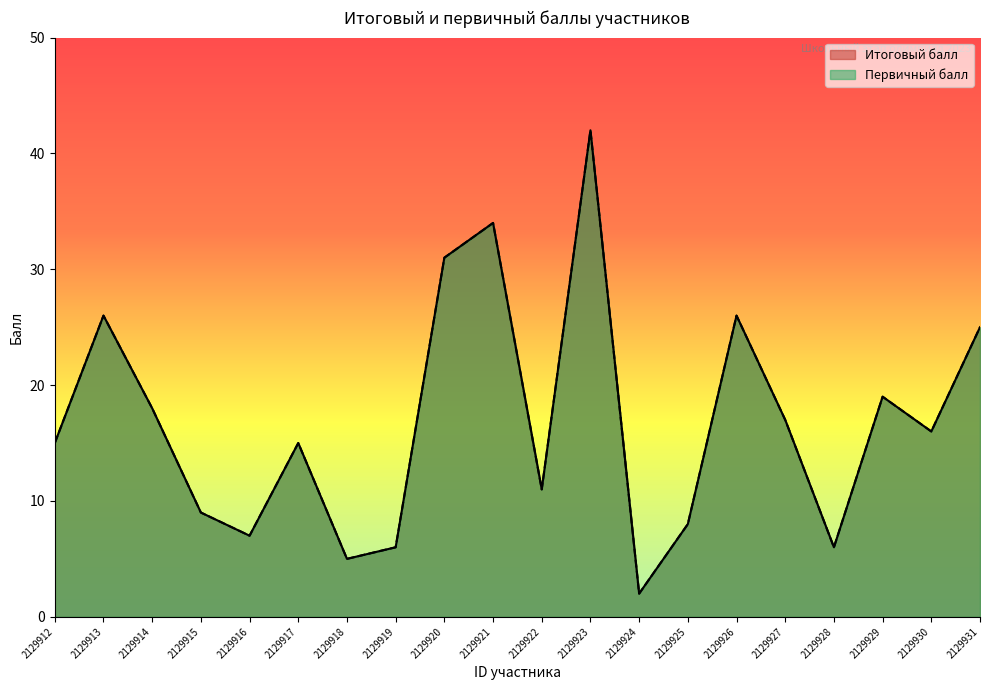

Where is Итоговый балл nearest to the value 22?

2129929